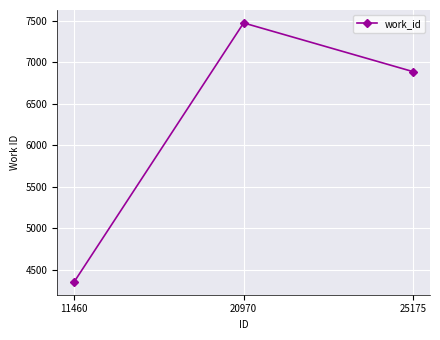

Which has a higher value, 20970 or 11460?

20970